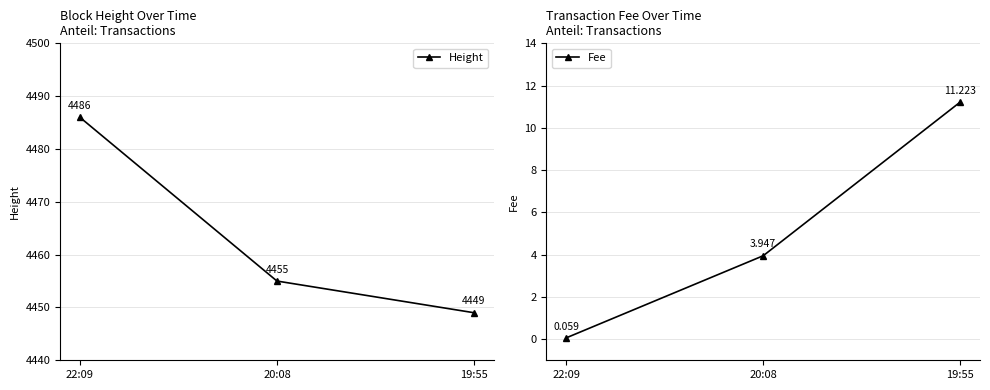

At which label does Height reach its minimum?

19:55